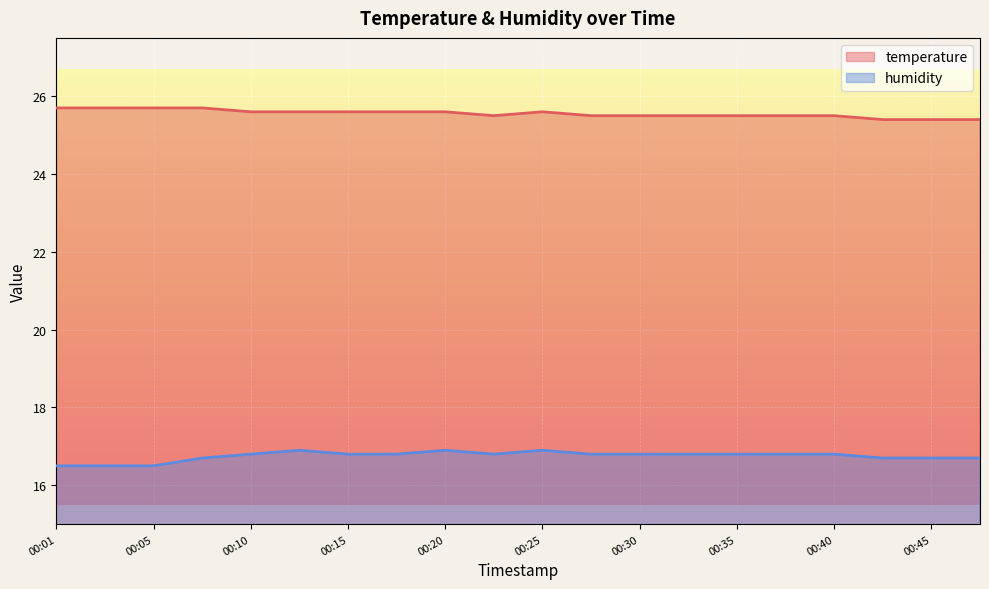

How many distinct data groups are displayed?

2